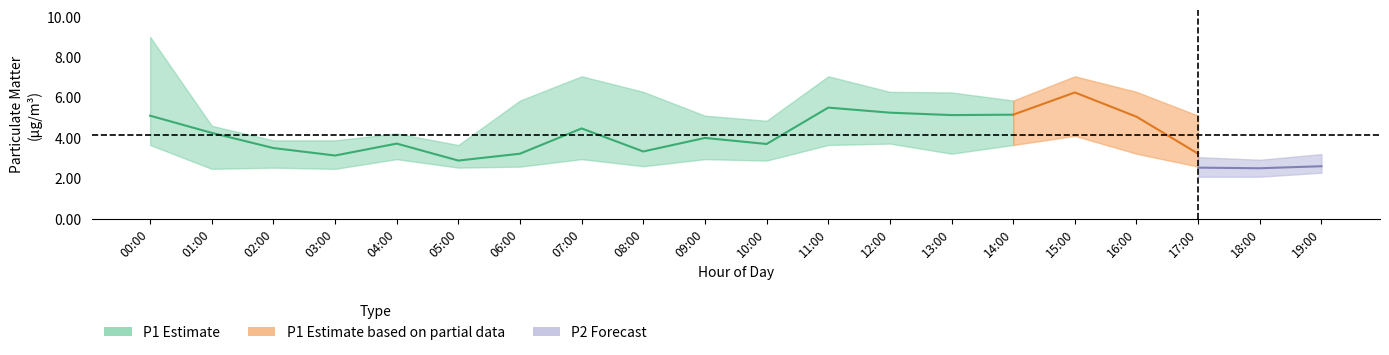

Which label corresponds to the largest value in the chart?

00:00